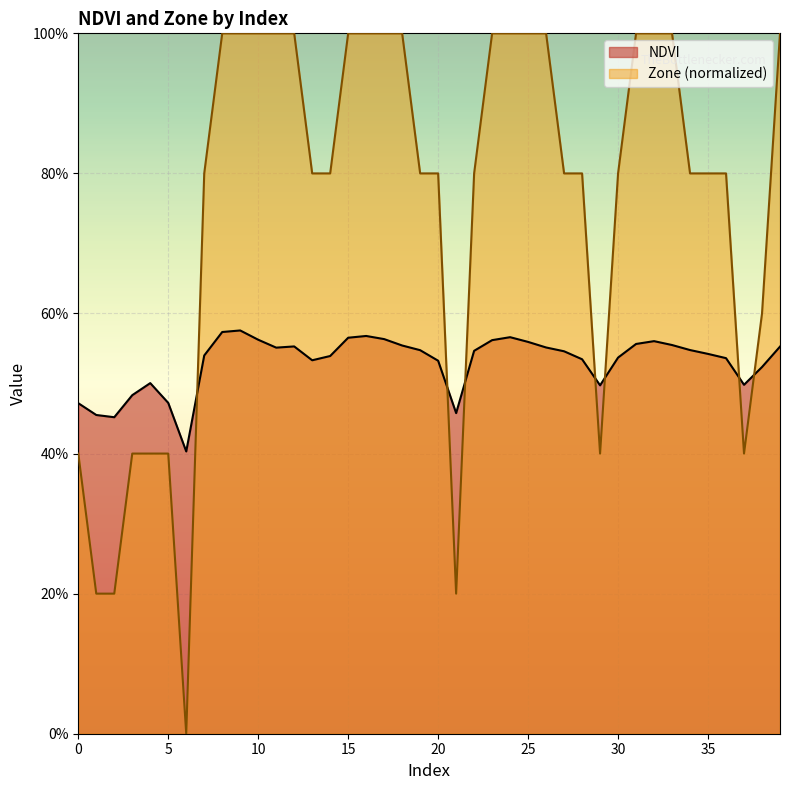

Between 7 and 4, which is larger?

7